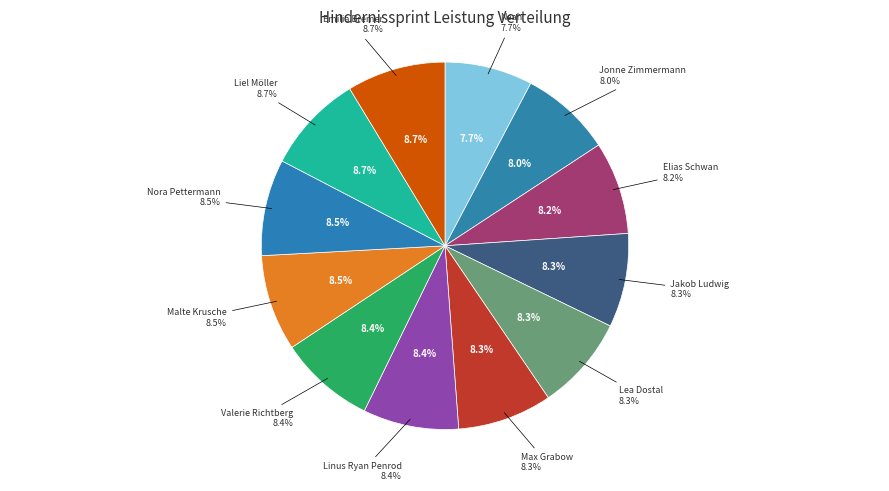

What is the largest slice in the pie chart?

Liel Möller